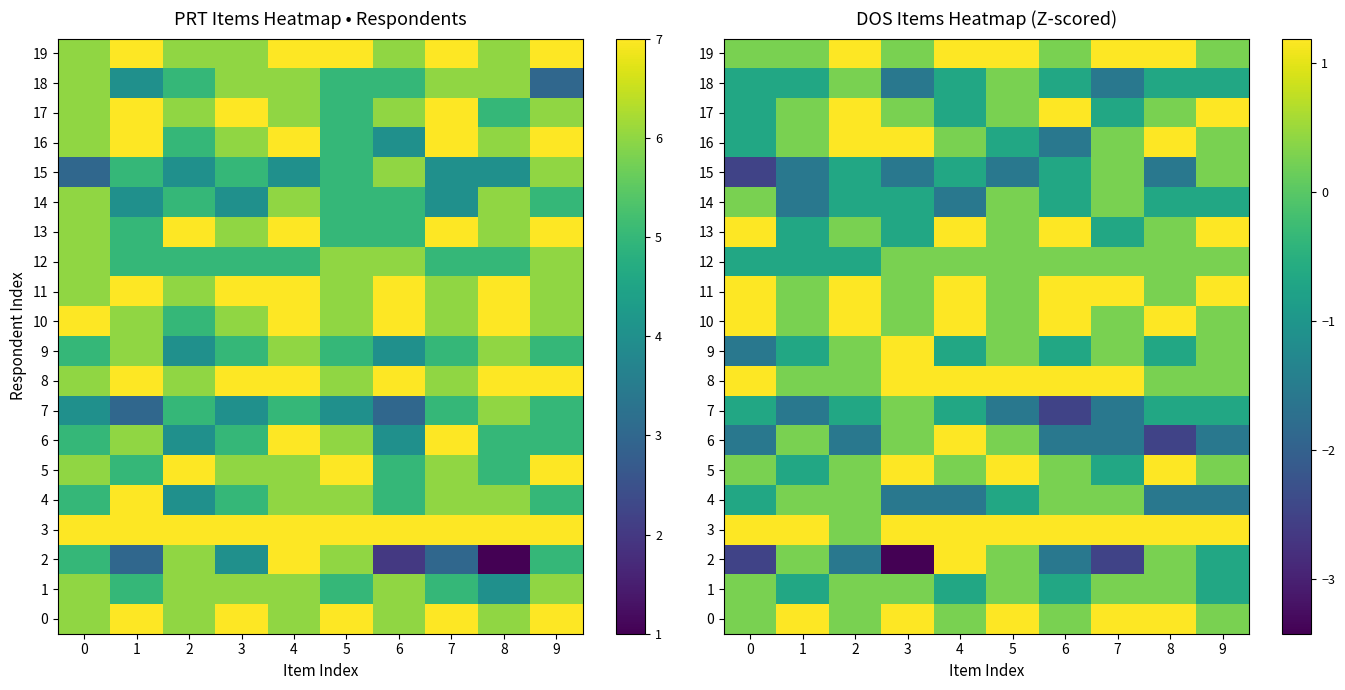

What is the average value of the 15 series?

-1.0